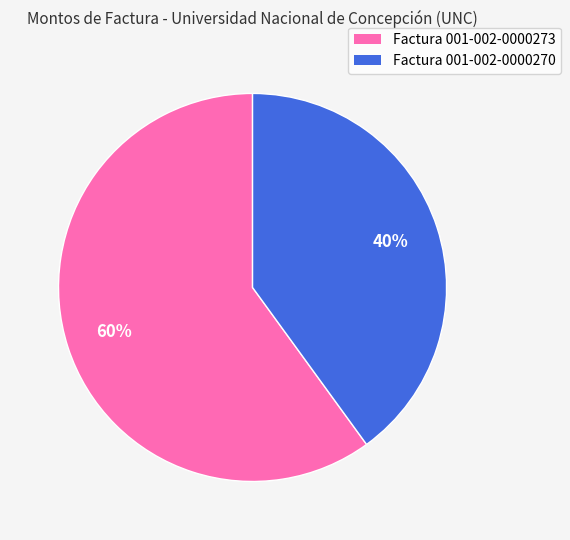

What percentage is the Factura 001-002-0000270 slice, to the nearest percent?

40%